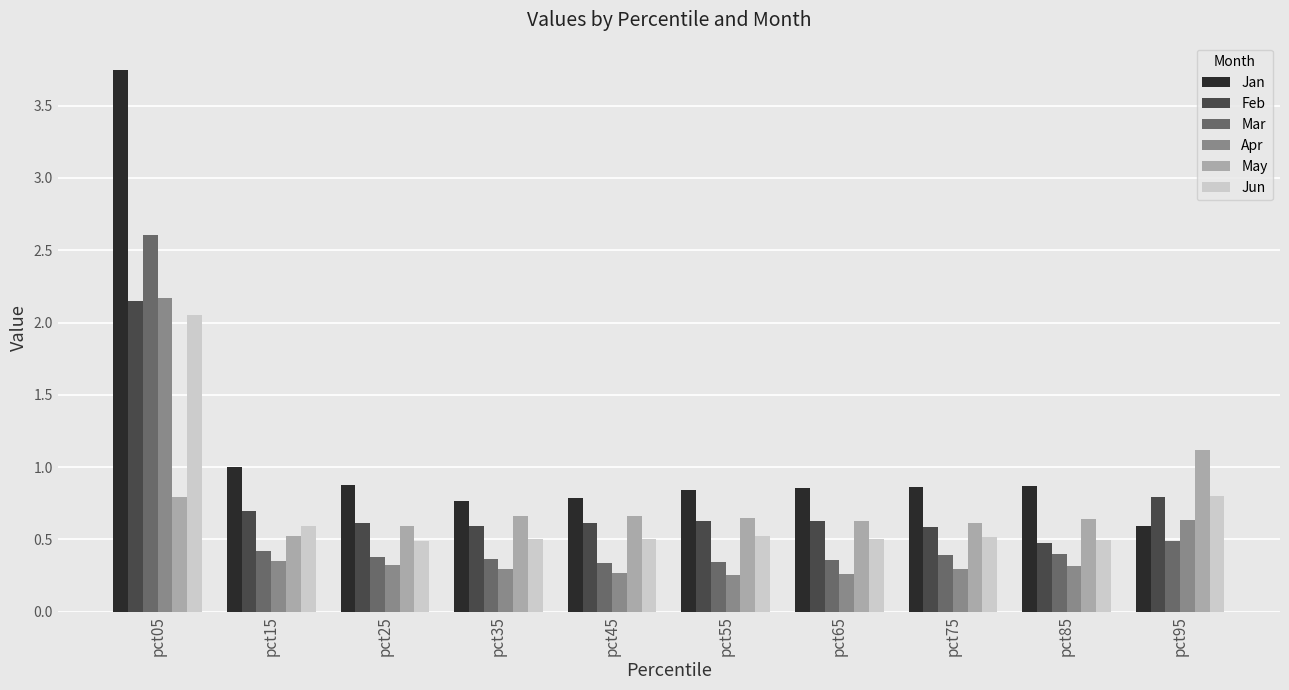

What value does the Jun series have at pct55?

0.5